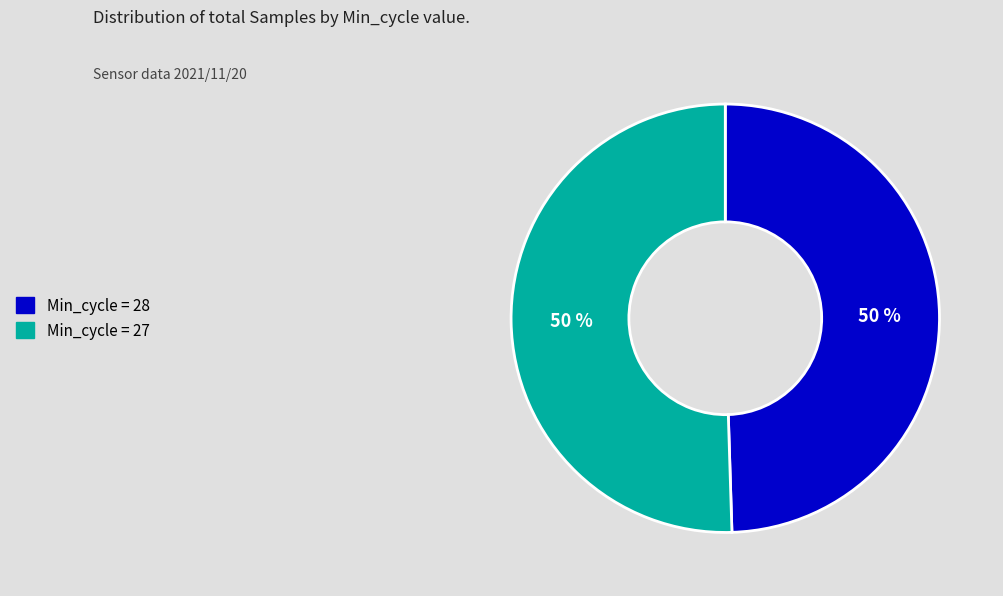

How many slices are in this pie chart?

2